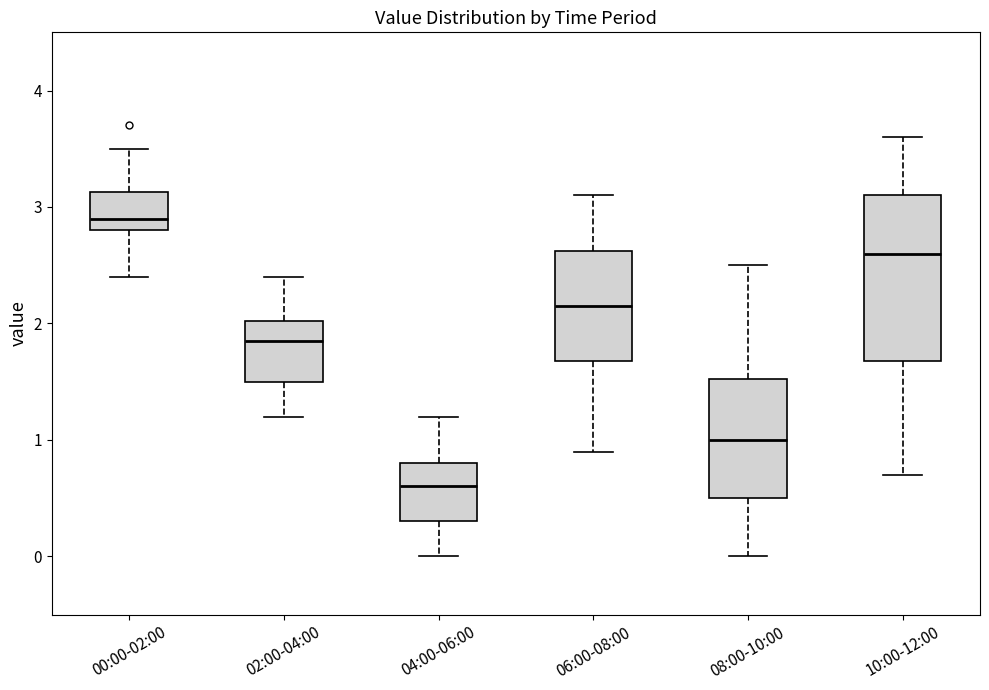

Where does the median line of the box for 04:00-06:00 sit on the y-axis? The values are not printed on the chart, so give them approximately, as read against the axis.

0.6